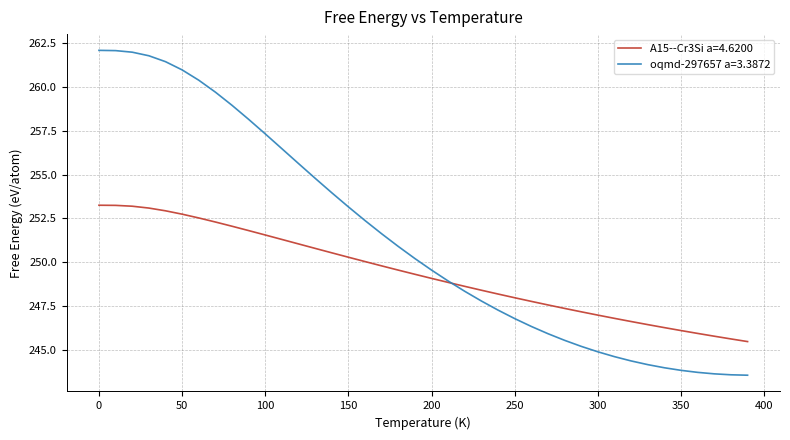

Rank the series by their average value, from highest to lowest.

oqmd-297657 a=3.3872, A15--Cr3Si a=4.6200